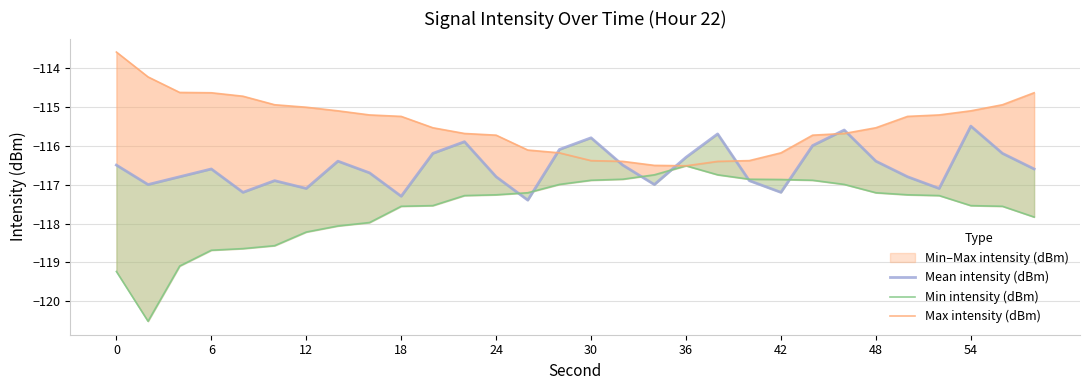

What is the sum of all Max intensity (dBm) values?

-3463.6